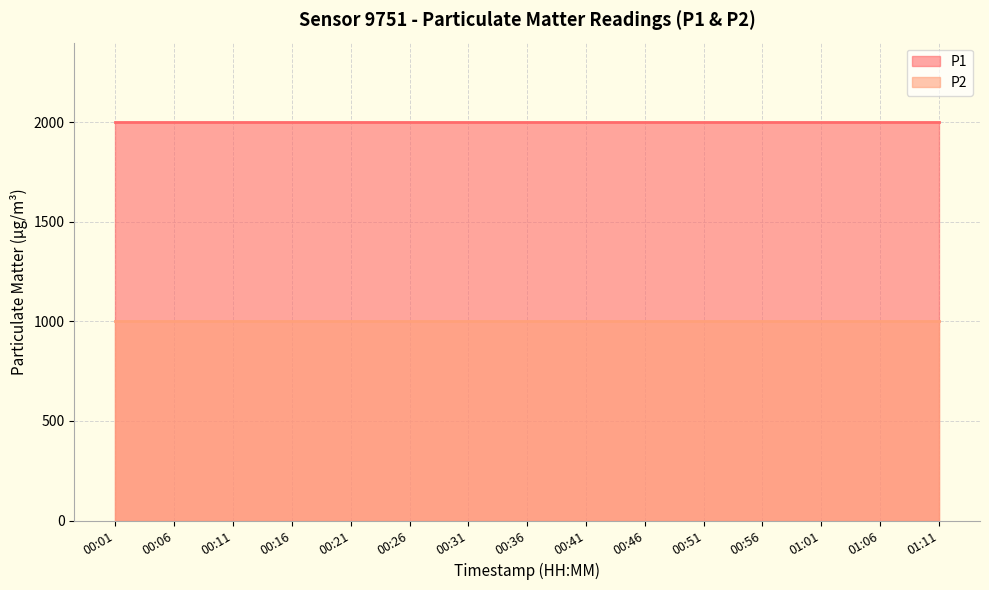

Does the chart have visible grid lines?

Yes